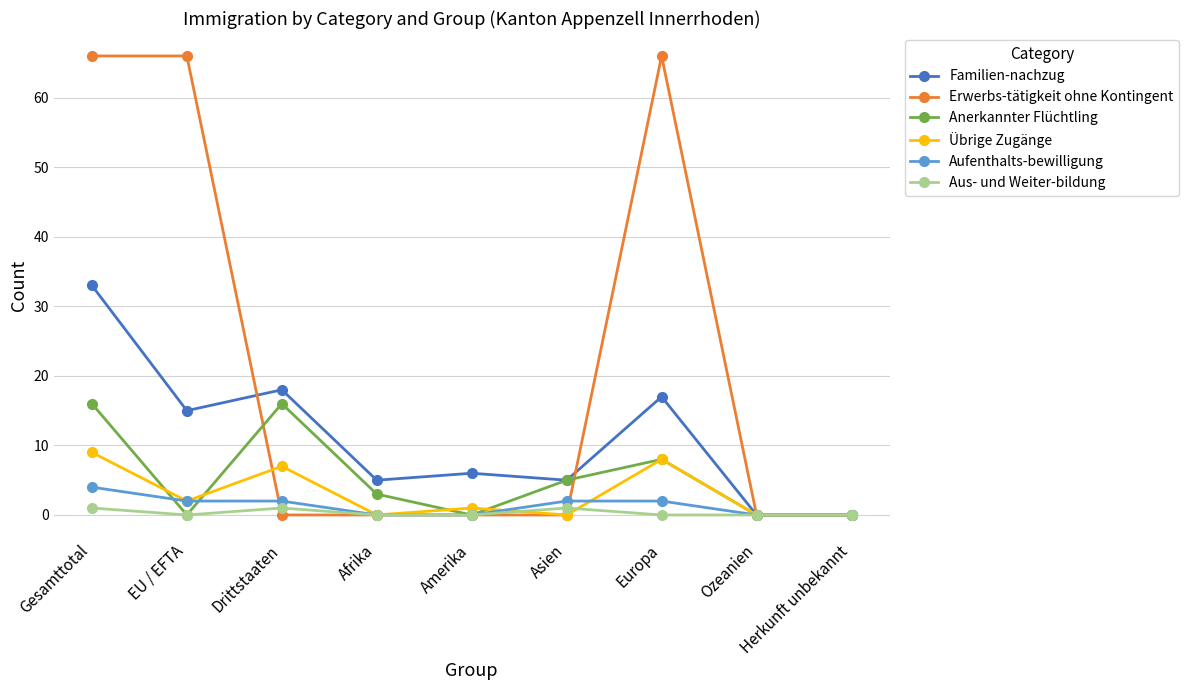

Rank the series at Gesamttotal from highest to lowest value.

Erwerbs-tätigkeit ohne Kontingent, Familien-nachzug, Anerkannter Flüchtling, Übrige Zugänge, Aufenthalts-bewilligung, Aus- und Weiter-bildung